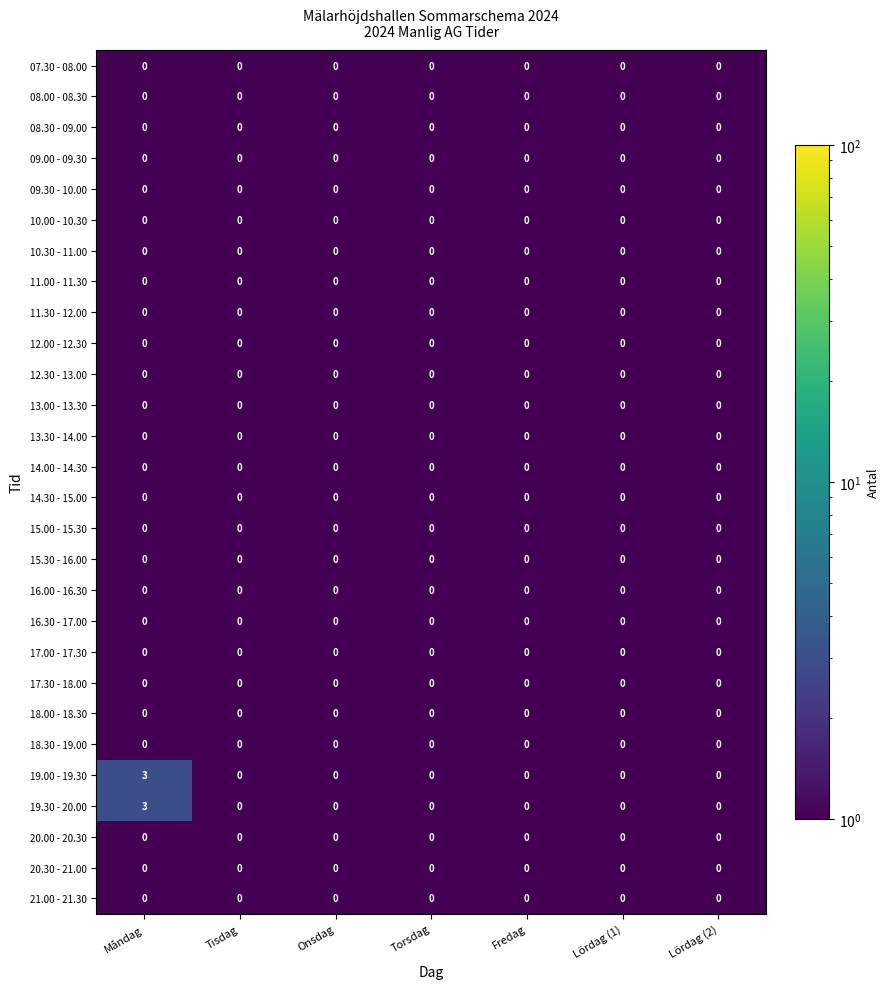

At which category is the sum across all series the highest?

Måndag